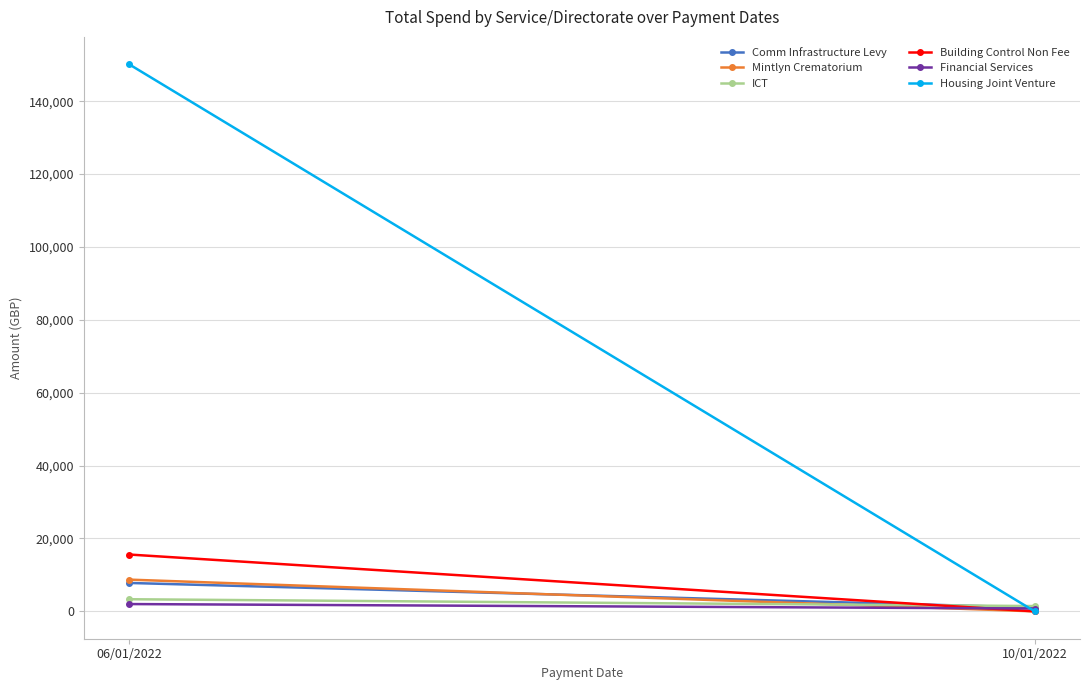

How many Comm Infrastructure Levy values are between 1050 and 7800?

2